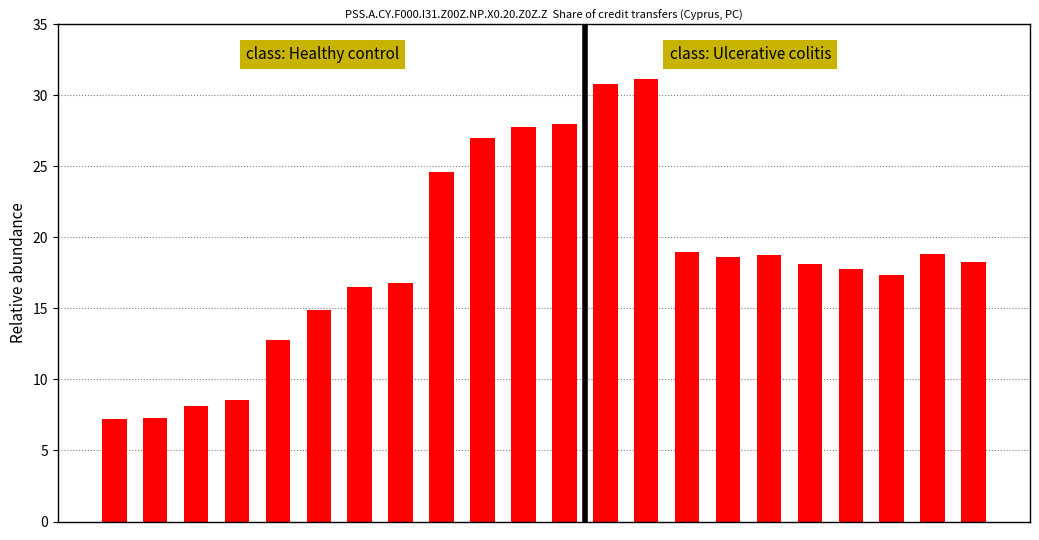

Count the number of data series in this chart.

1